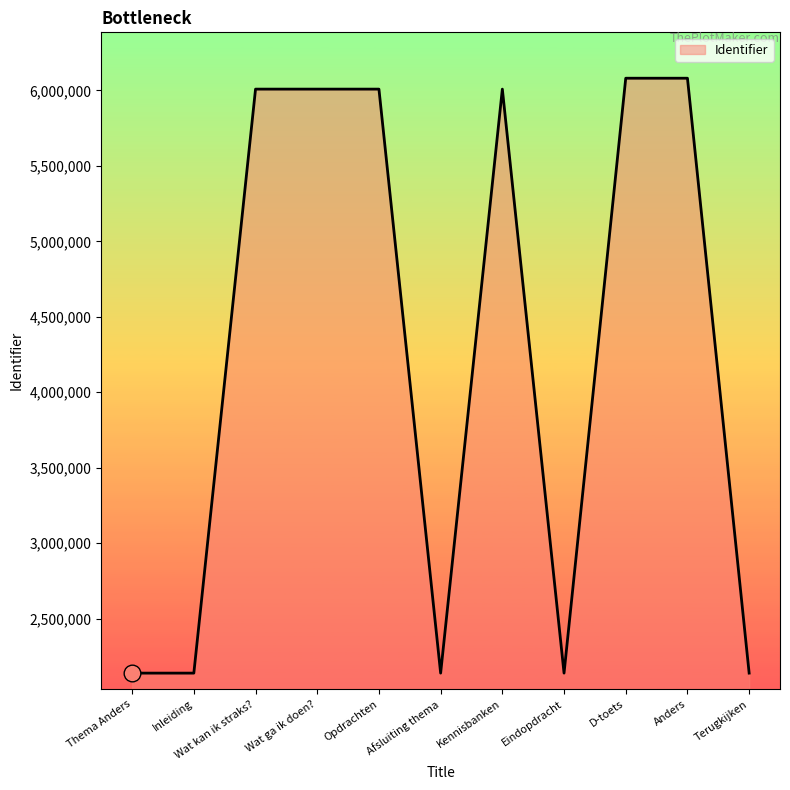

Is it true that the value at Opdrachten is 10182083?

False